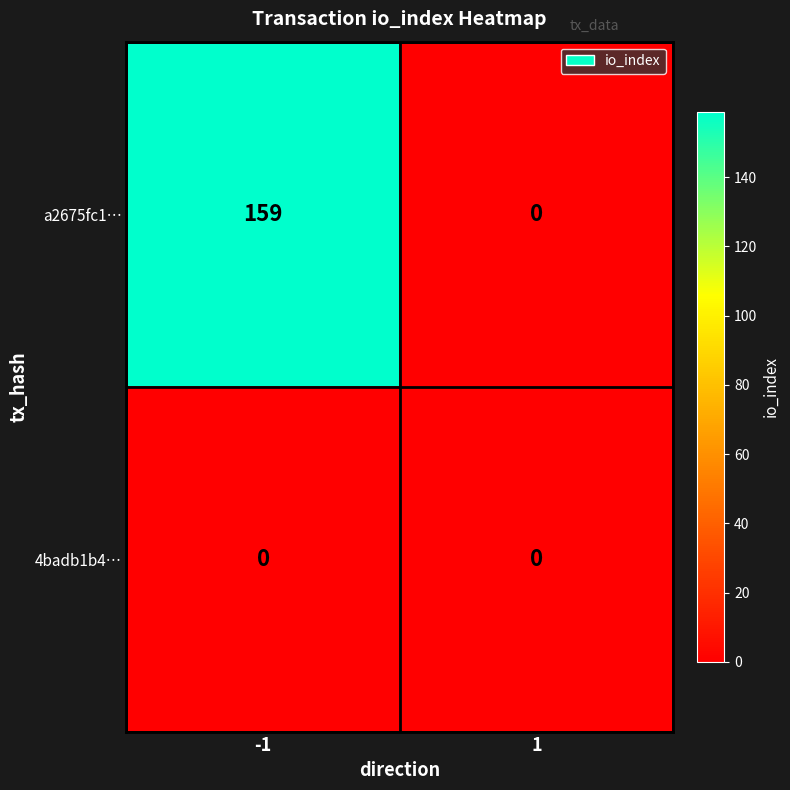

Which series has the largest total across all categories?

a2675fc1…